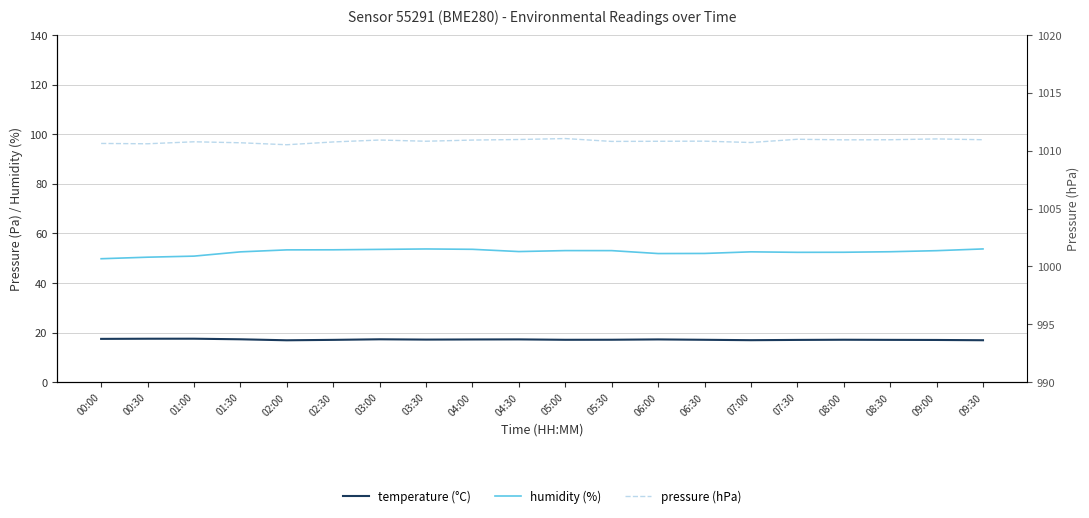

What is the minimum value for humidity?

49.8